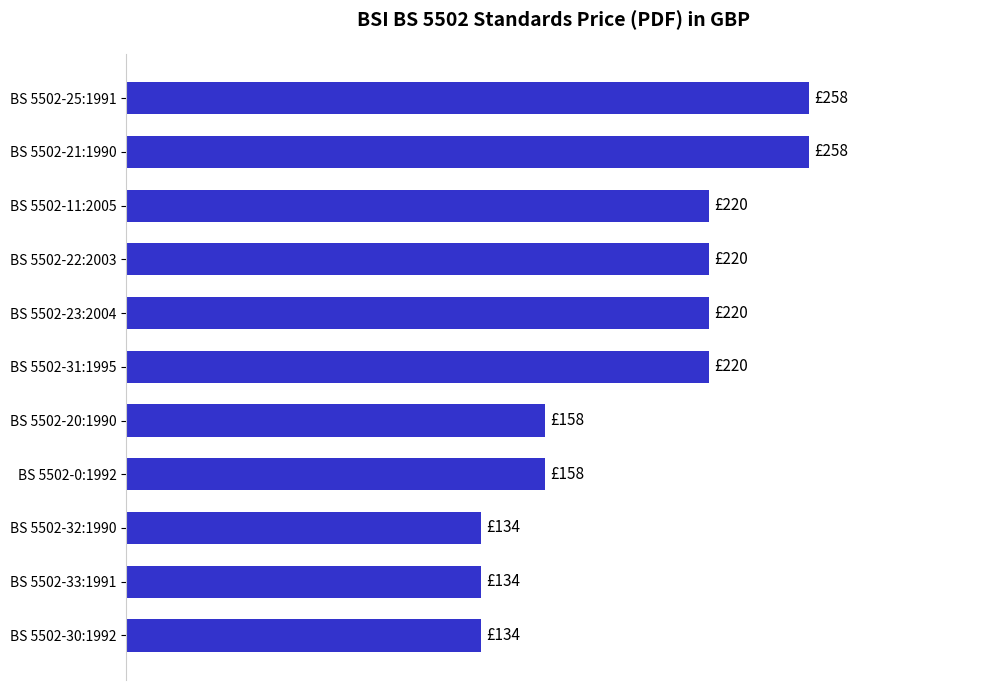

What is the difference between the maximum and minimum values?

124